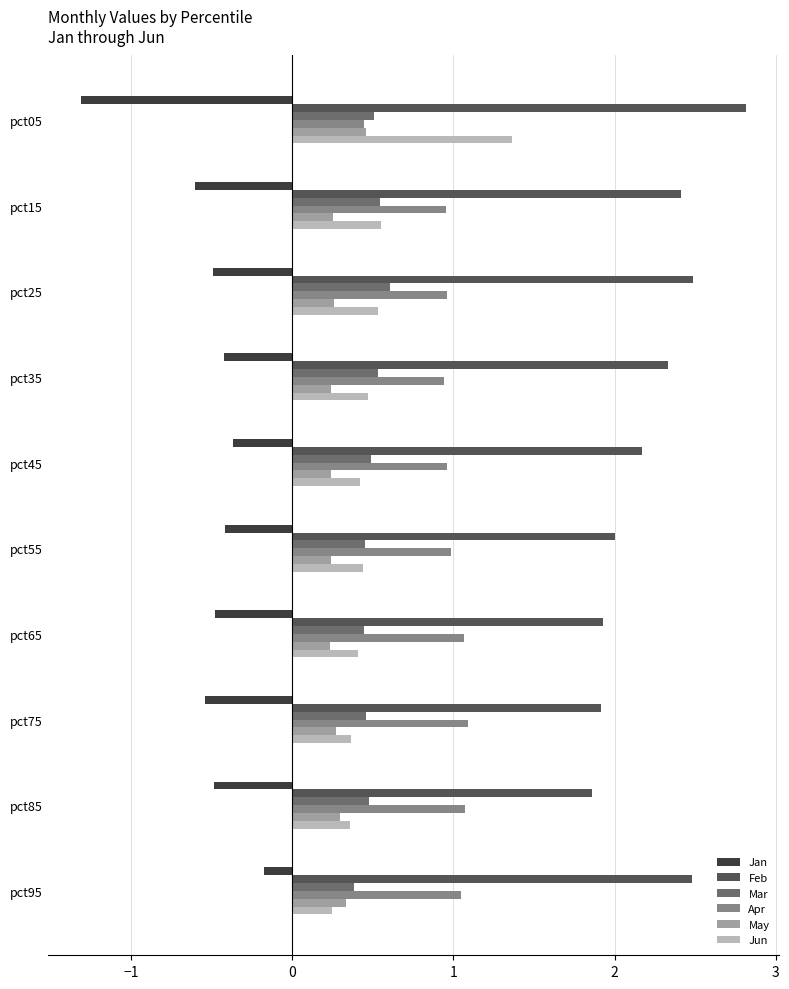

What is the difference between the highest and lowest values at pct85?

2.3